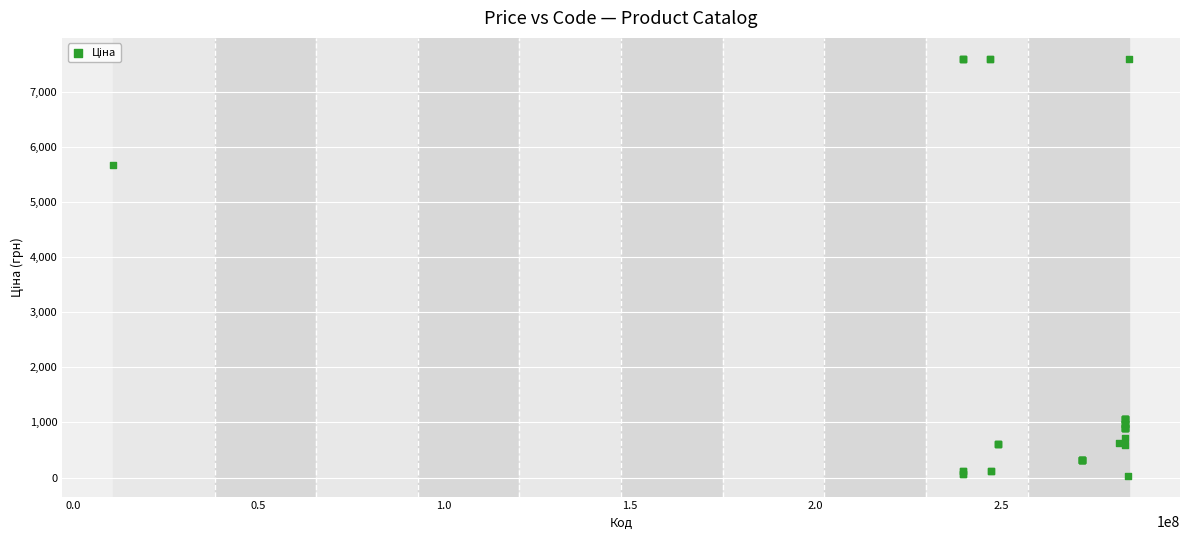

What Y value in the scatter plot is closest to 3814?

5673.8